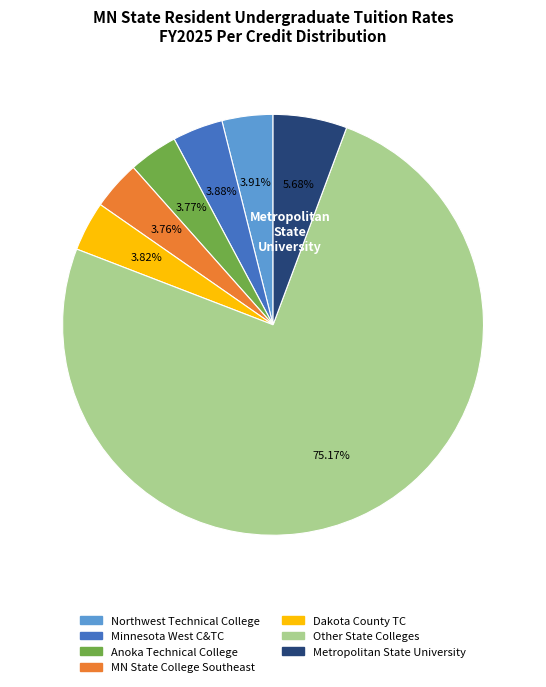

Is there any slice that represents more than half of the pie?

Yes